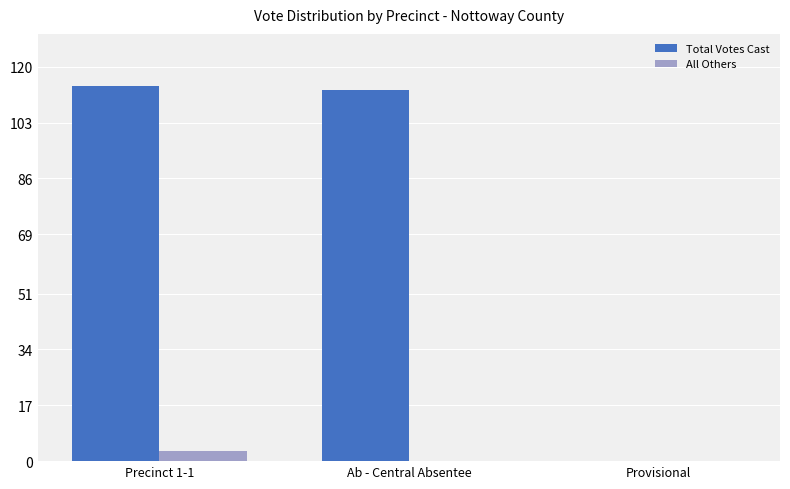

What is the sum of all Total Votes Cast values?

227